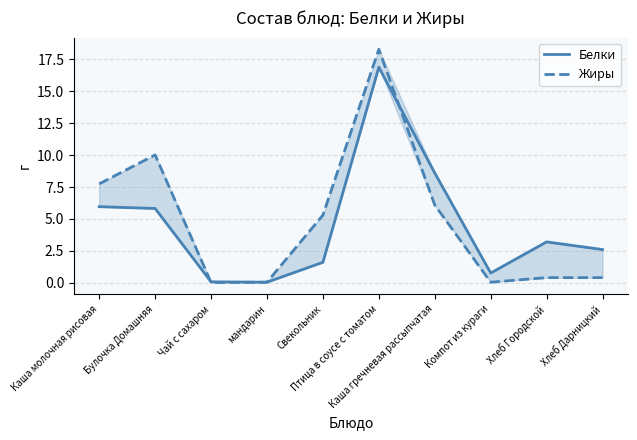

List the series in order of their overall mean, highest first.

Жиры, Белки